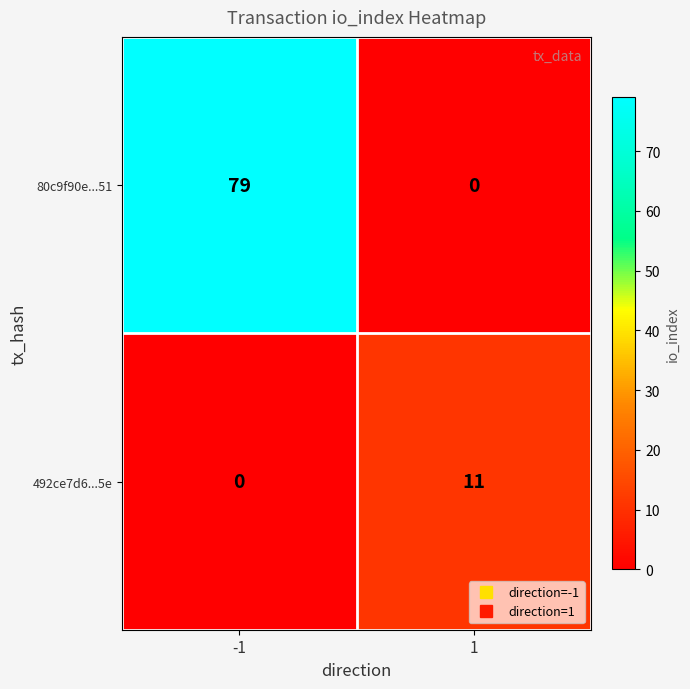

What is the spread (max minus min) of values at -1?

79